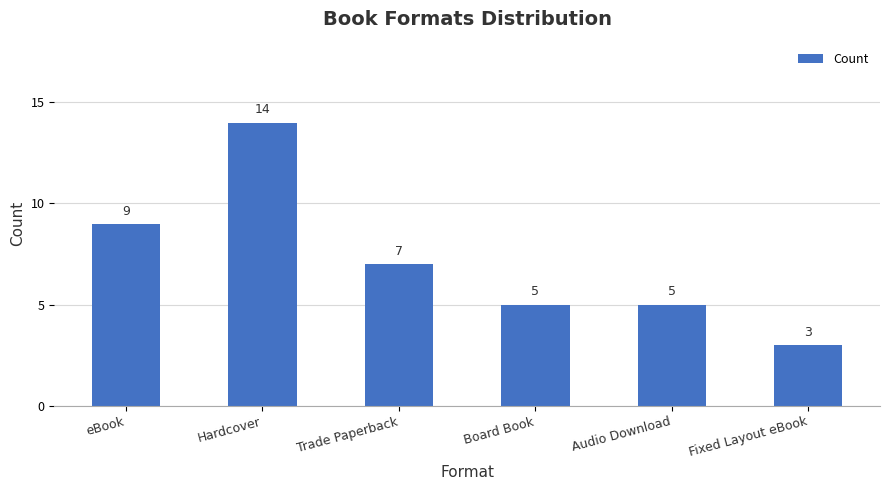

What is the sum of the values at Audio Download and Board Book?

10